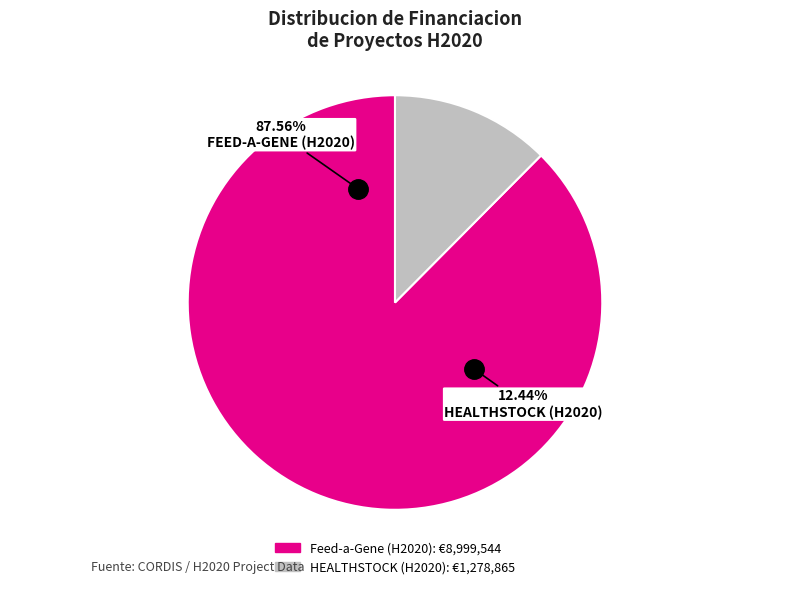

To the nearest percent, what portion does HEALTHSTOCK (H2020) represent?

12%